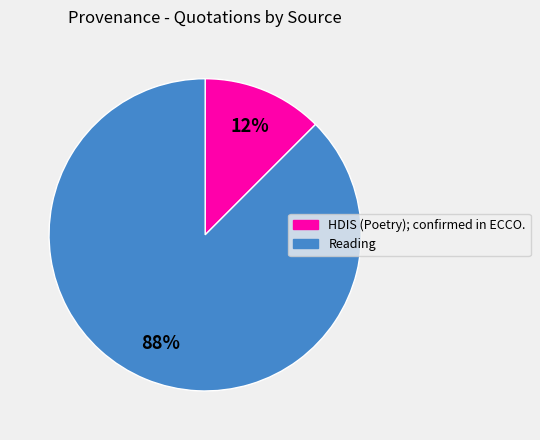

To the nearest percent, what is the average slice percentage?

50%